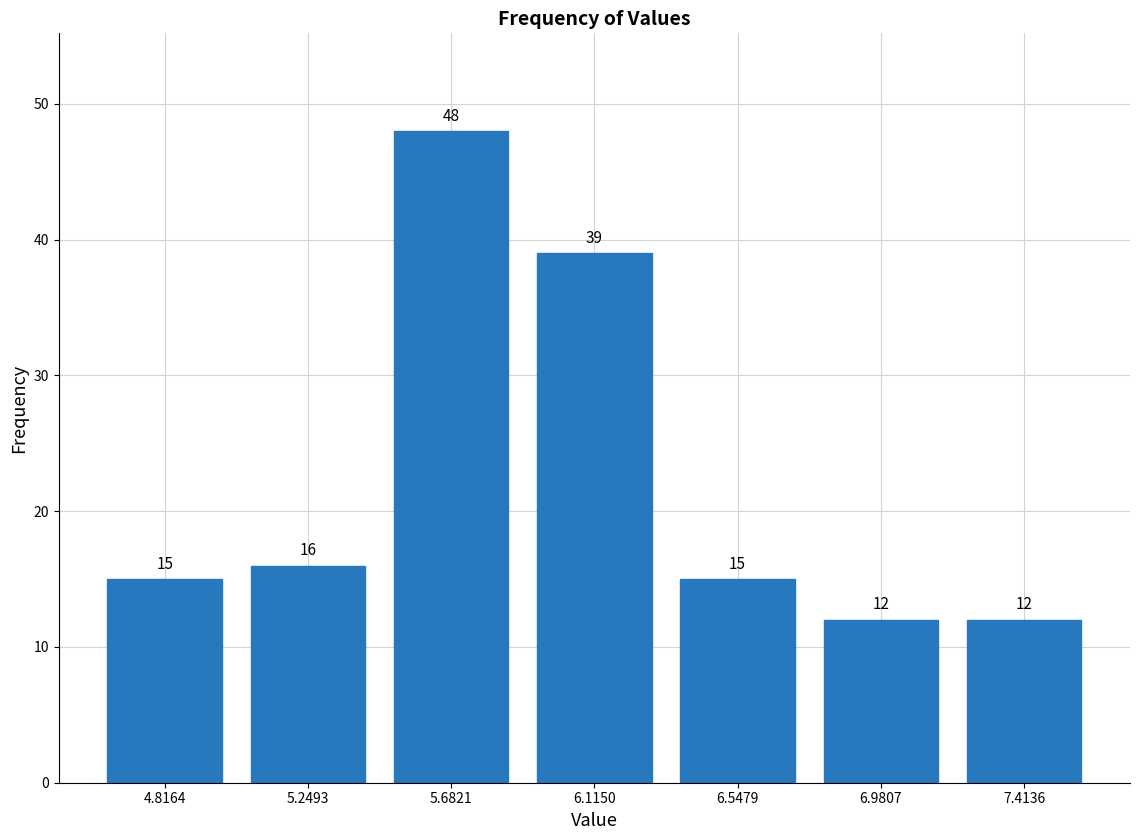

Over which range of the x-axis is the bar tallest?

5.45 to 5.90